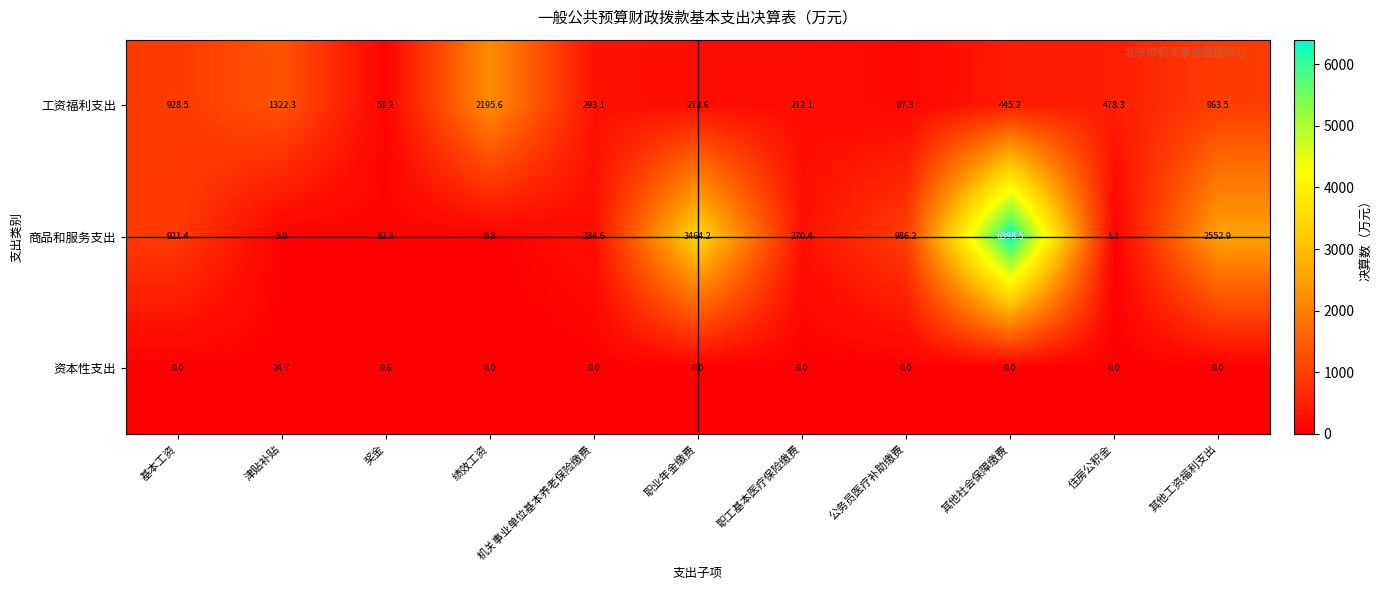

What is the total value across all series at 基本工资?

1849.9